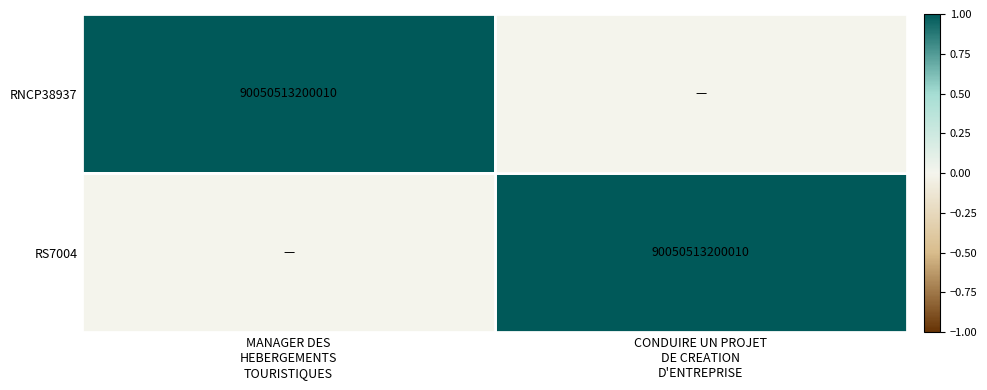

What is the total value across all series at CONDUIRE UN PROJET
DE CREATION
D'ENTREPRISE?

1